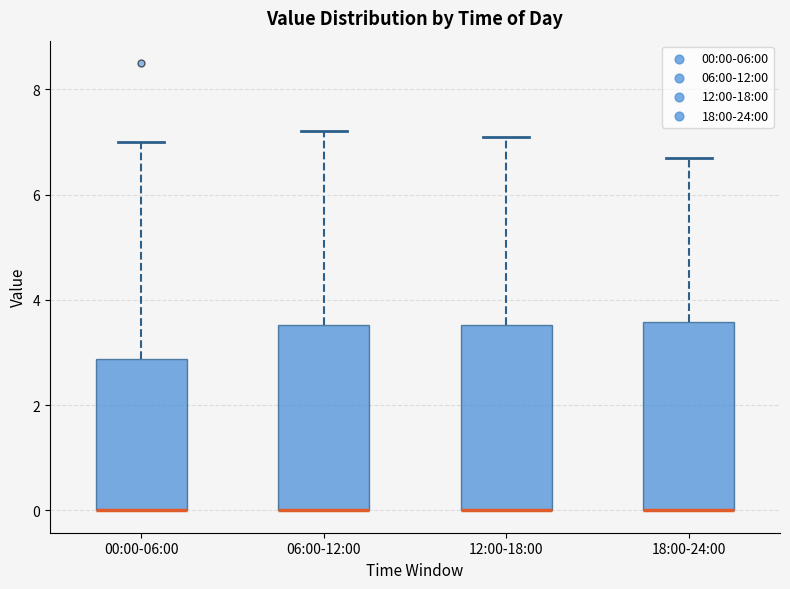

Reading left to right, transcribe this box plot: for each box, give where its median line is, the range the box spans, and where its two whiskers end, as read against the y-axis. The values are not printed on the chart, so give them approximately, as read against the axis.

00:00-06:00: median 0.0 (drawn on the box's lower edge), box 0.0 to 2.8, whiskers 0.0 to 7.0
06:00-12:00: median 0.0 (drawn on the box's lower edge), box 0.0 to 3.6, whiskers 0.0 to 7.2
12:00-18:00: median 0.0 (drawn on the box's lower edge), box 0.0 to 3.6, whiskers 0.0 to 7.2
18:00-24:00: median 0.0 (drawn on the box's lower edge), box 0.0 to 3.6, whiskers 0.0 to 6.8